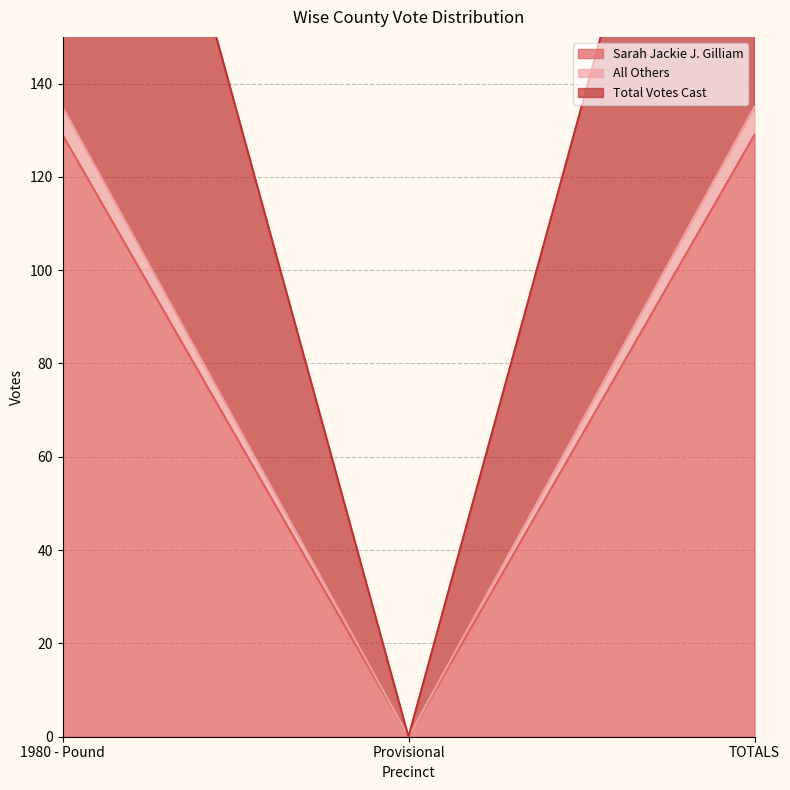

What is the average value of the Total Votes Cast series?

180